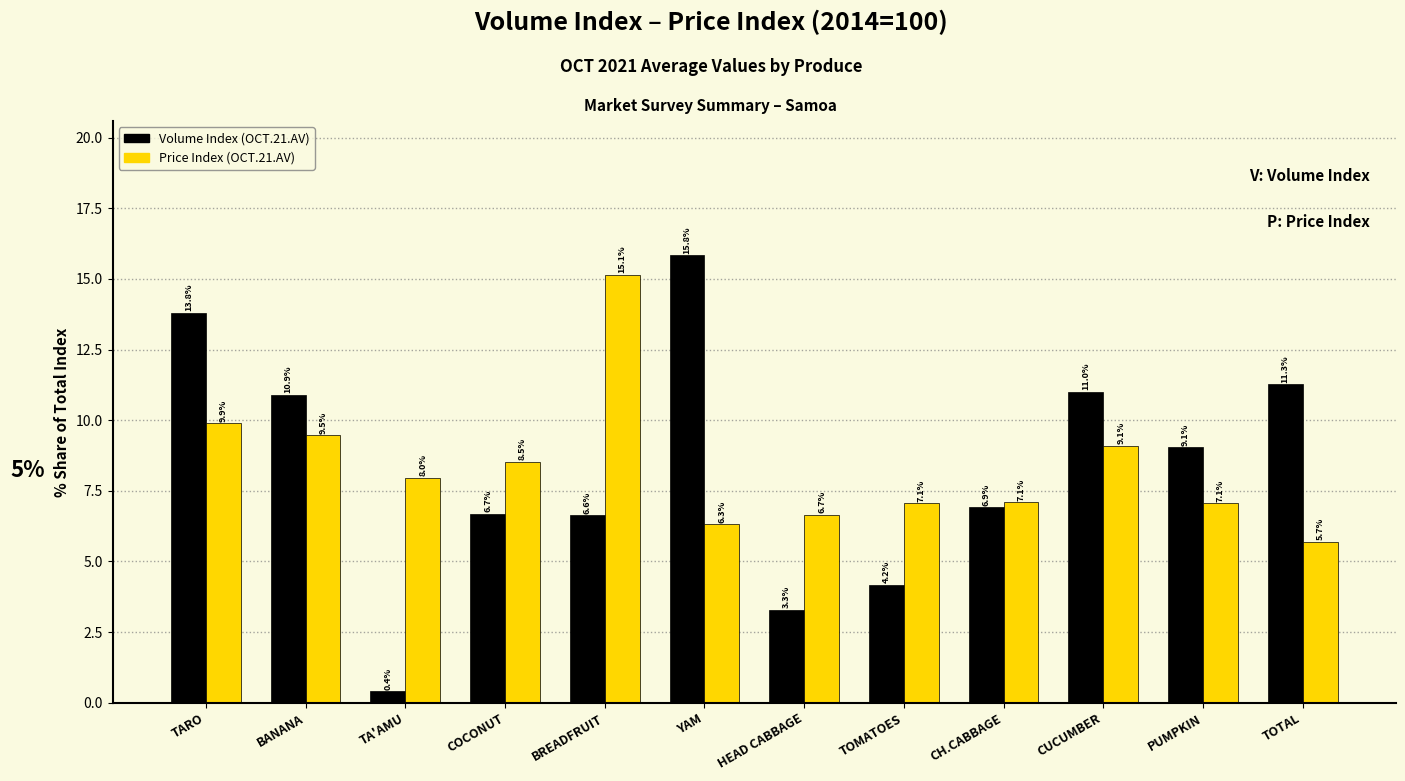

Reading left to right, extract all data points from this chart.

Volume Index: 13.8	10.9	0.4	6.7	6.6	15.8	3.3	4.2	6.9	11.0	9.1	11.3
Price Index: 9.9	9.5	8.0	8.5	15.1	6.3	6.7	7.1	7.1	9.1	7.1	5.7